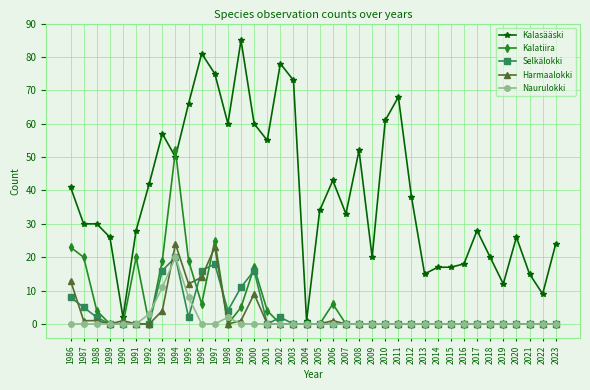

What is the sum of all Kalasääski values?

1490